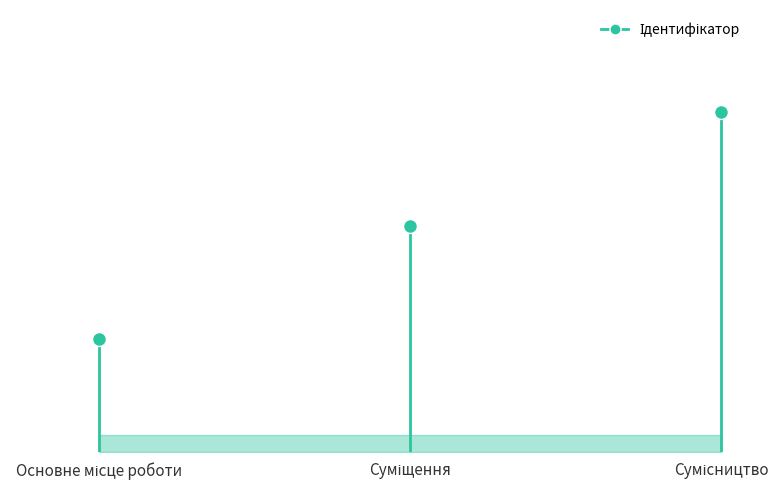

Which category has the lowest value across all series?

Основне місце роботи